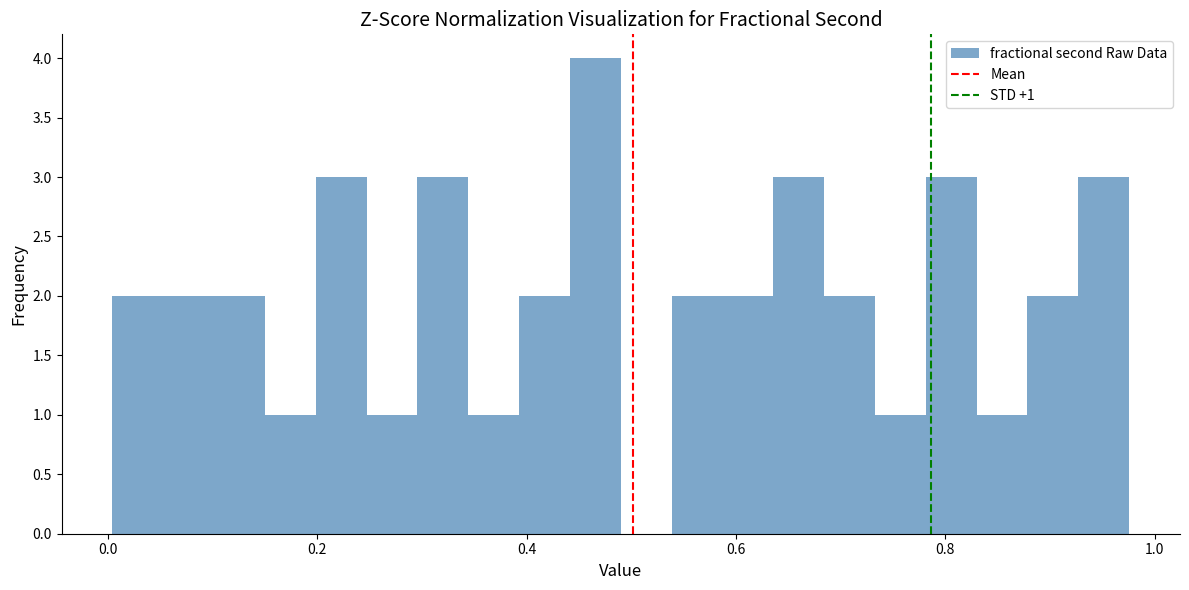

Around what value on the x-axis is the tallest bar? Give the approximate position of its centre, as read against the axis.

0.46